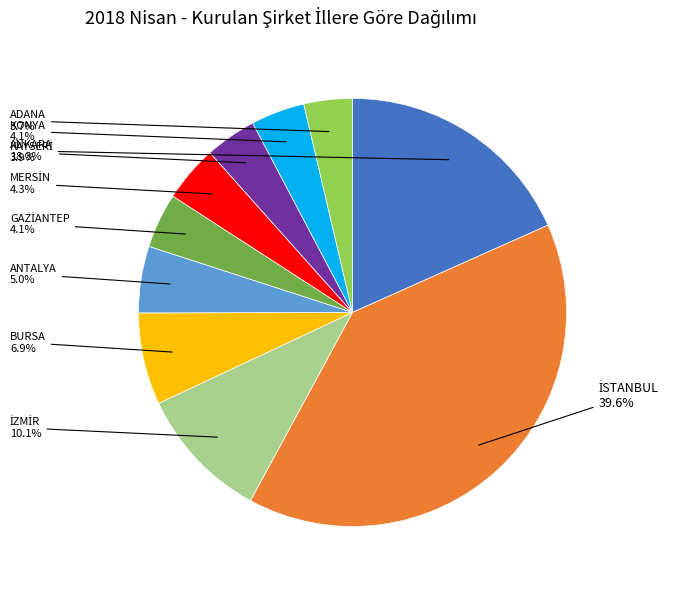

Is there a majority slice in this chart?

No